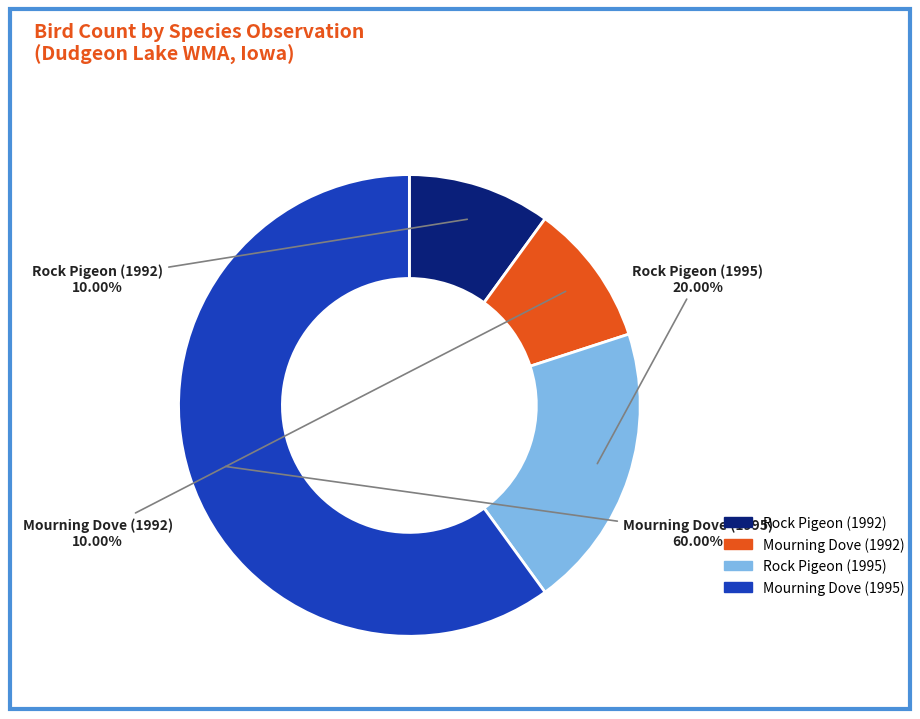

Count the number of slices in the pie.

4